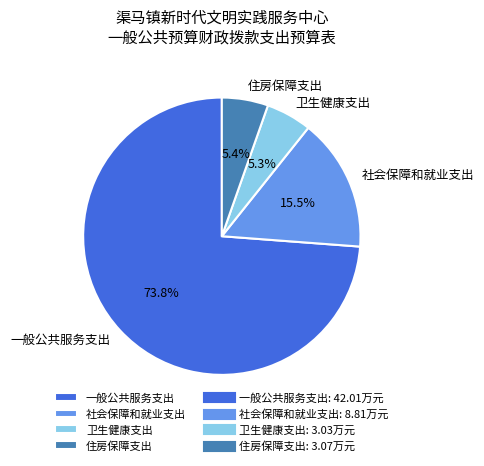

True or false: 住房保障支出 accounts for 5% of the total.

True